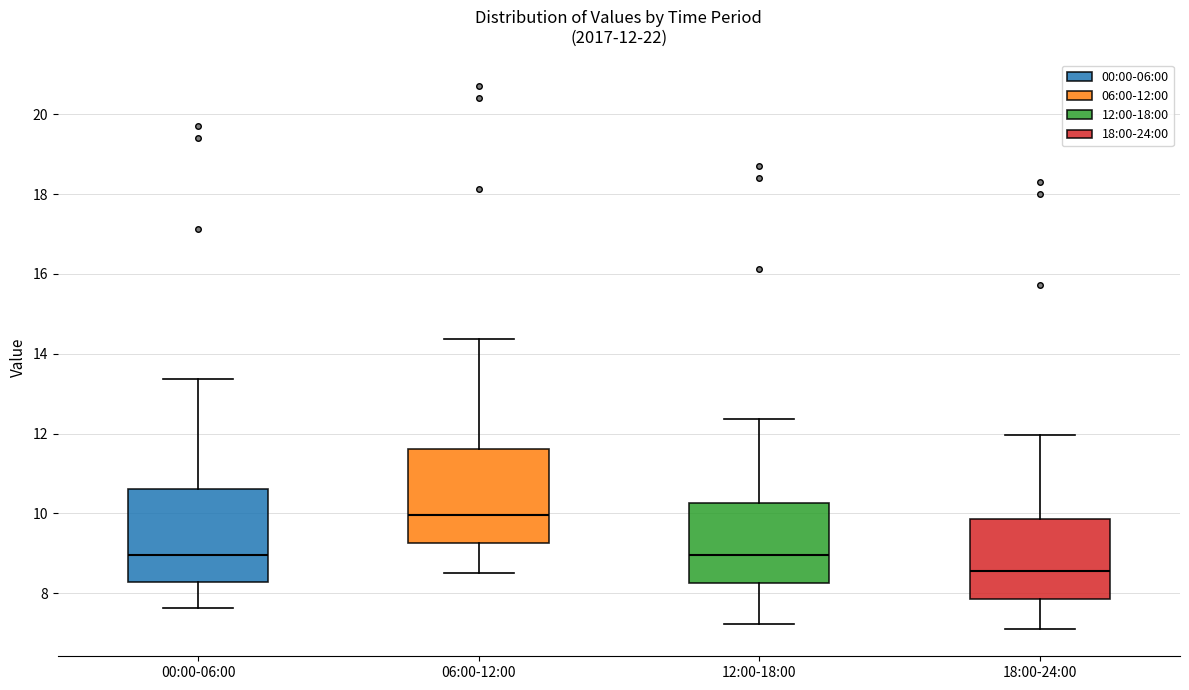

Which box's median line is the highest?

06:00-12:00